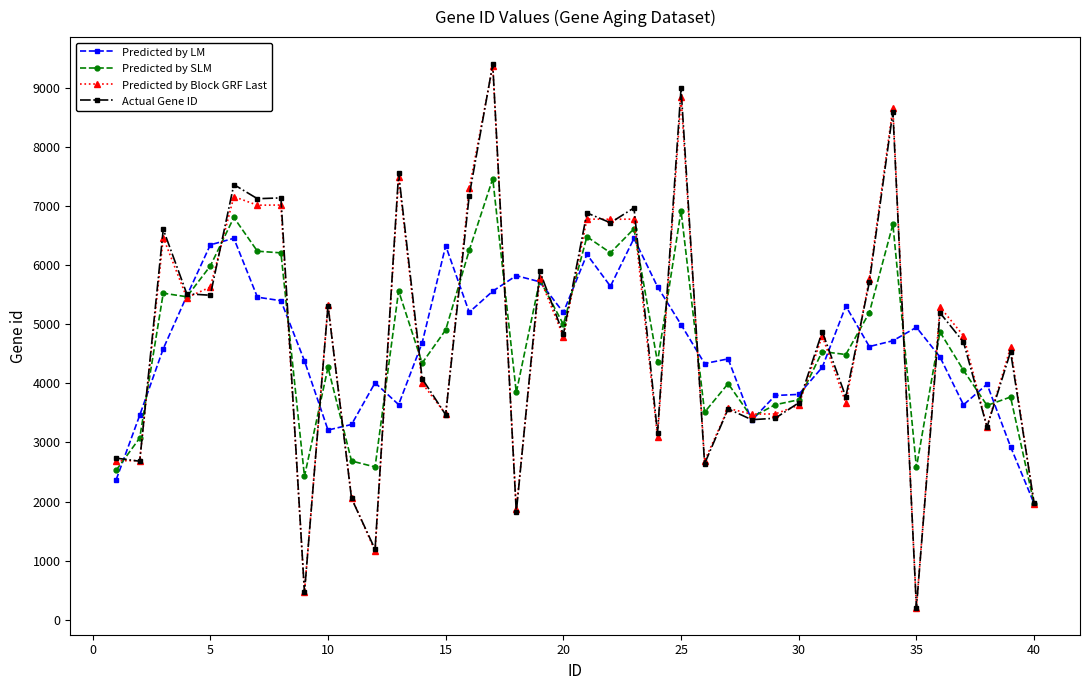

At how many categories does at least one series exceed 2947?

38